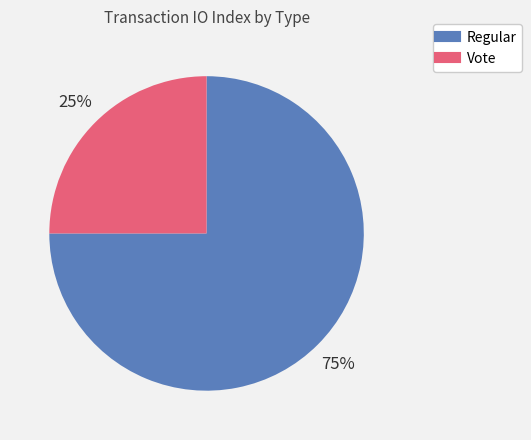

To the nearest percent, what is the average slice percentage?

50%